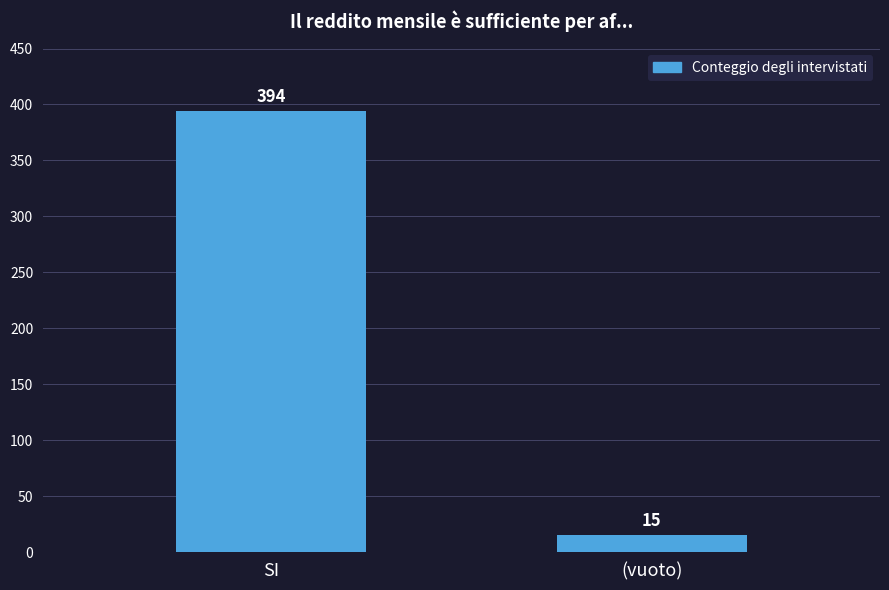

List the labels in order of value, largest first.

SI, (vuoto)